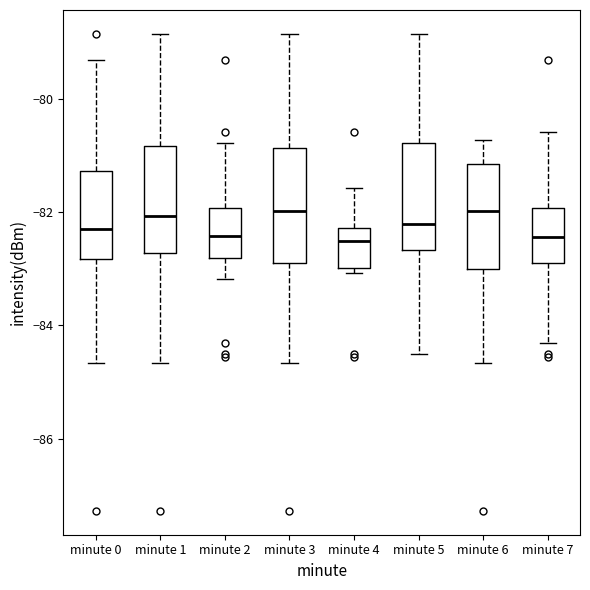

Reading left to right, transcribe this box plot: for each box, give where its median line is, the range the box spans, and where its two whiskers end, as read against the y-axis. The values are not printed on the chart, so give them approximately, as read against the axis.

minute 0: median -82.2, box -82.8 to -81.2, whiskers -84.6 to -79.2
minute 1: median -82.0, box -82.8 to -80.8, whiskers -84.6 to -78.8
minute 2: median -82.4, box -82.8 to -82.0, whiskers -83.2 to -80.8
minute 3: median -82.0, box -82.8 to -80.8, whiskers -84.6 to -78.8
minute 4: median -82.6, box -83.0 to -82.2, whiskers -83.0 (just below the box's lower edge) to -81.6
minute 5: median -82.2, box -82.6 to -80.8, whiskers -84.6 to -78.8
minute 6: median -82.0, box -83.0 to -81.2, whiskers -84.6 to -80.8
minute 7: median -82.4, box -82.8 to -82.0, whiskers -84.4 to -80.6